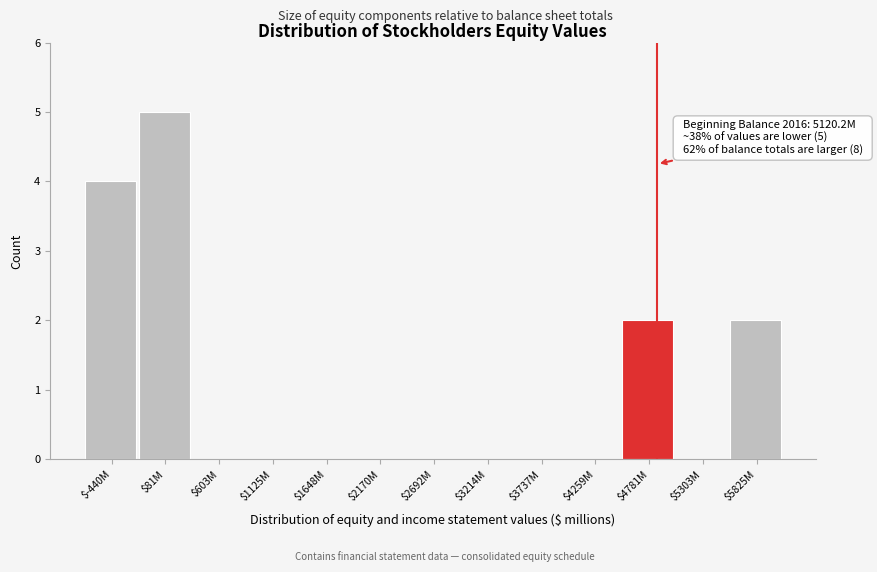

The chart shows a value of 7 at $-440M. True or false?

False